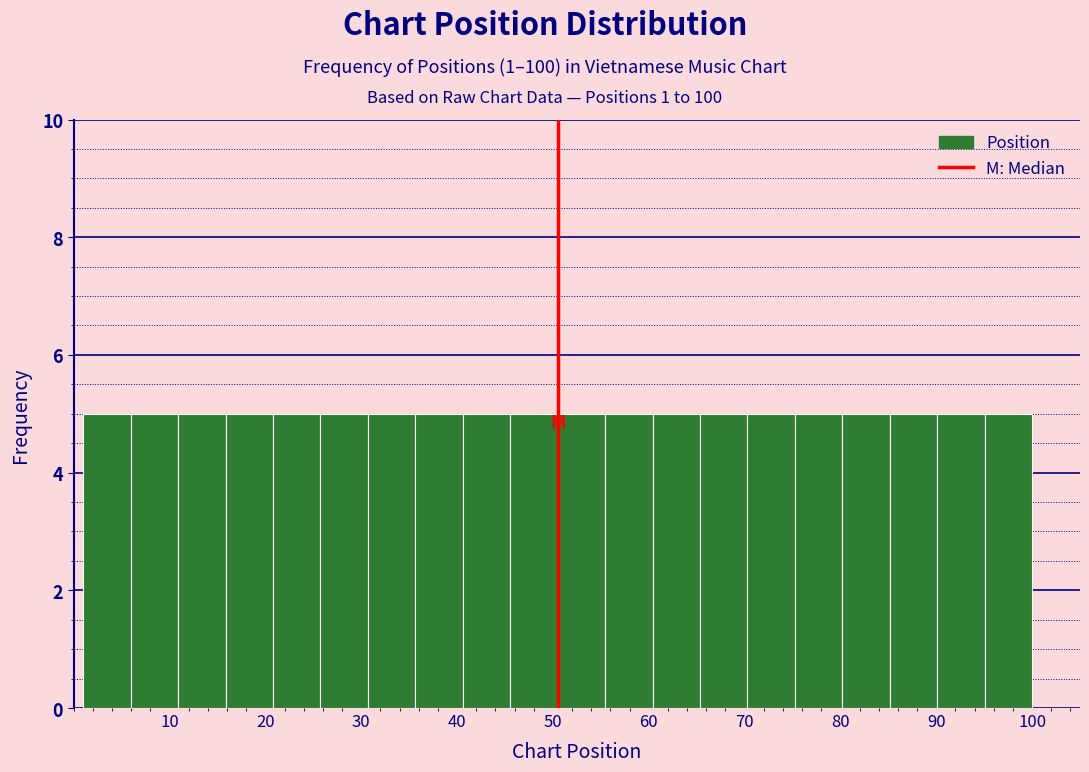

What is the height of the bar covering 80 to 85 on the x-axis? Neither the bar edges nor the heights are printed on the chart, so give them approximately, as read against the axes.

5